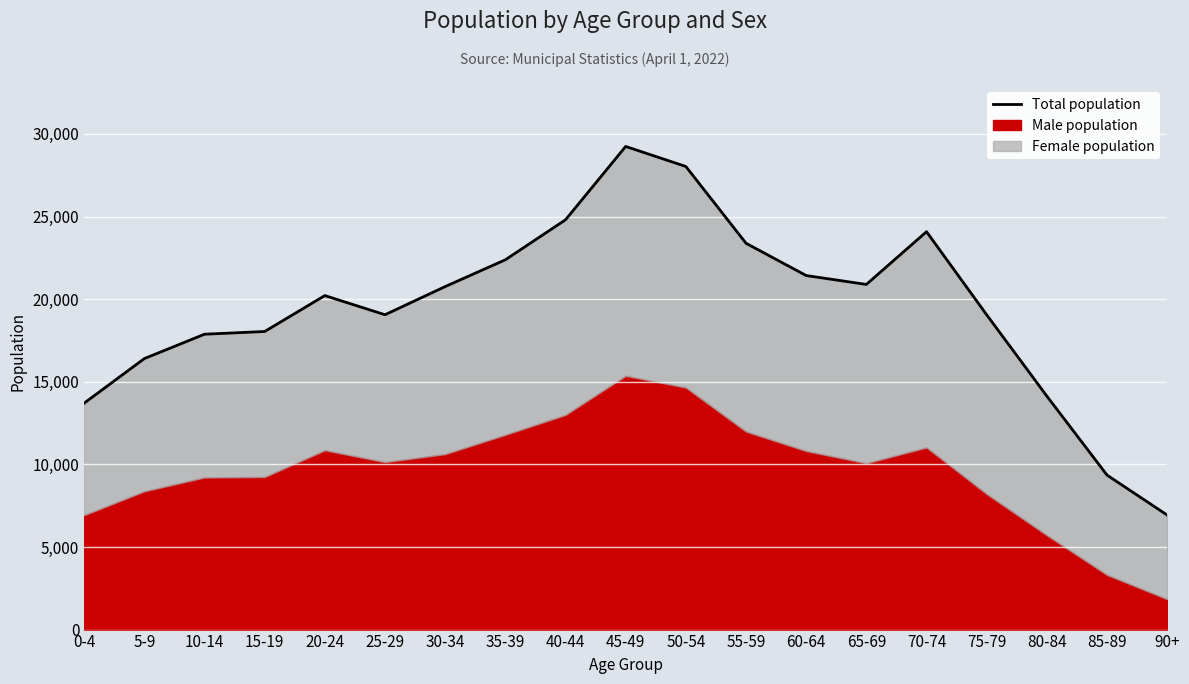

Does the chart display data point markers on the line(s)?

No